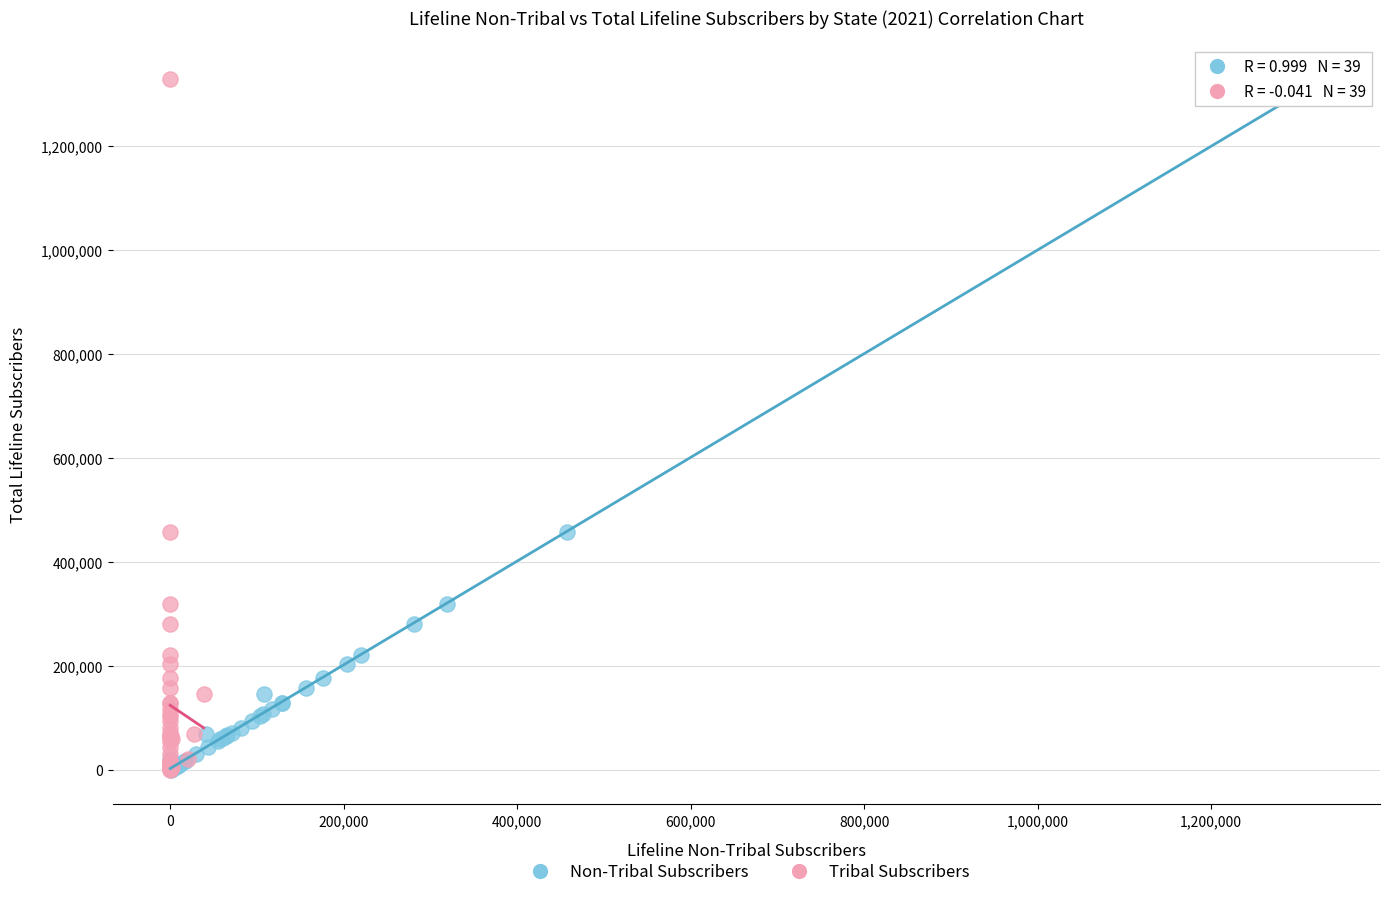

What are all the series names shown in the legend?

Non-Tribal Subscribers, Tribal Subscribers